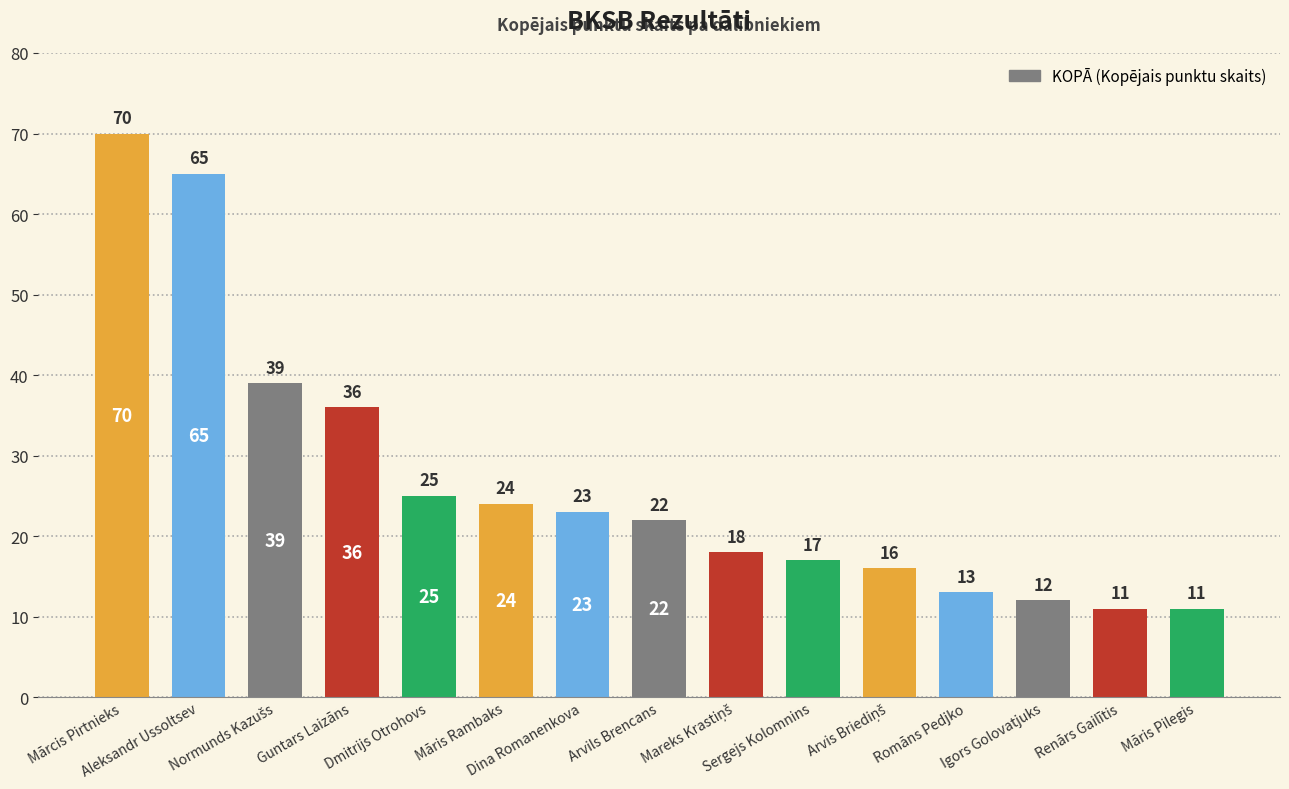

What is the change in value from Dina Romanenkova to Romāns Pedjko?

-10